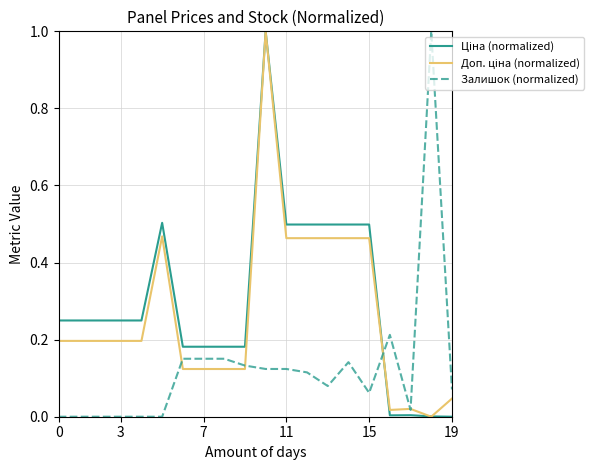

What is the maximum value for Залишок (normalized)?

1.0